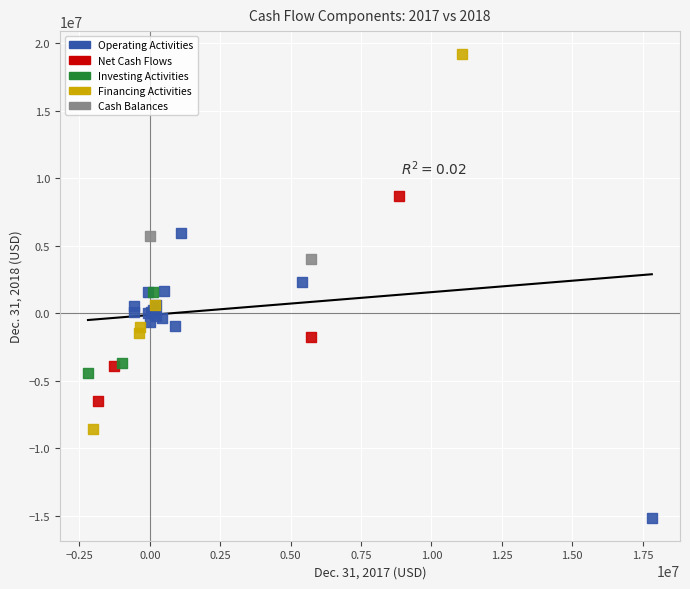

Which series contains the highest Y value?

Financing Activities